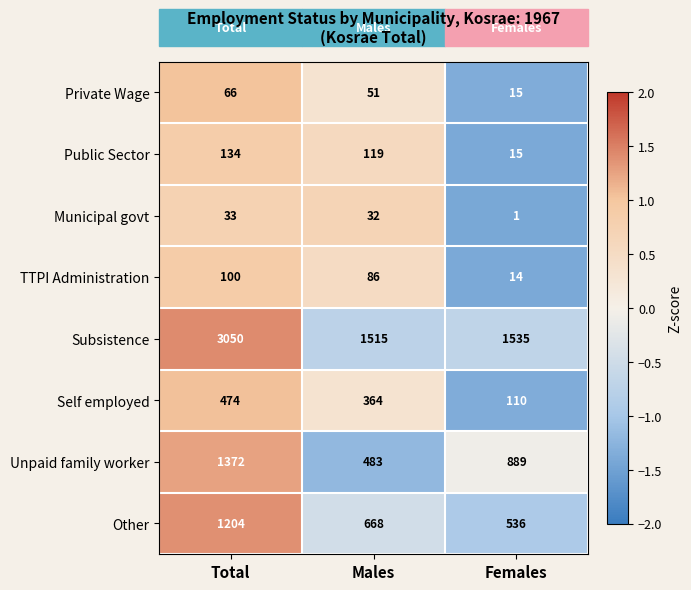

What is the spread (max minus min) of values at Males?

1483